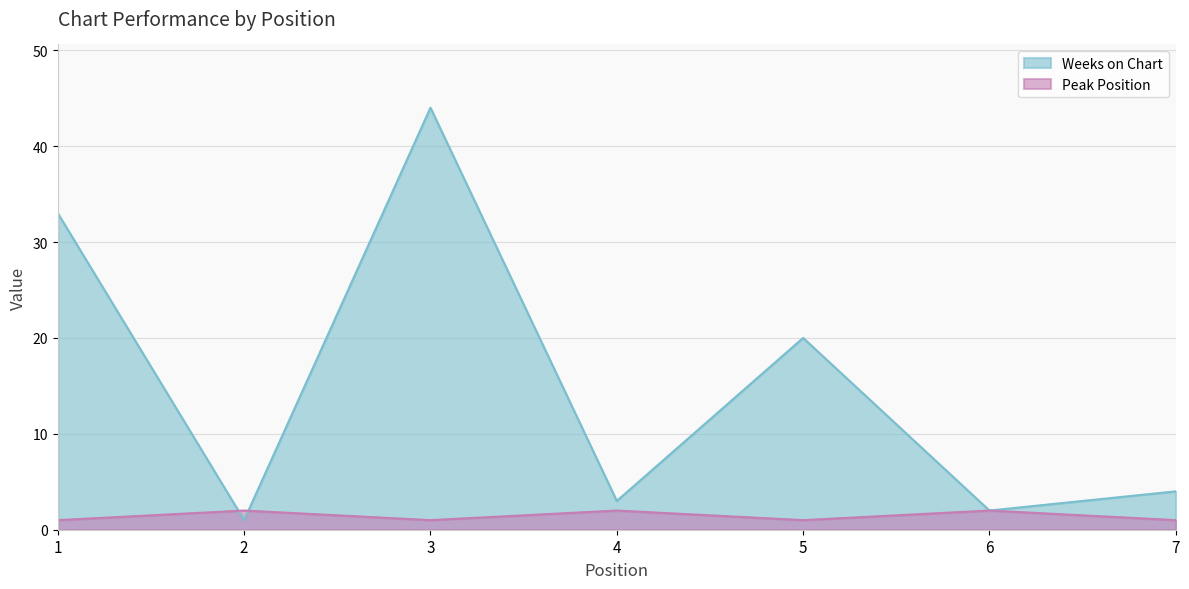

The value of Weeks on Chart at 6 is 1. True or false?

False